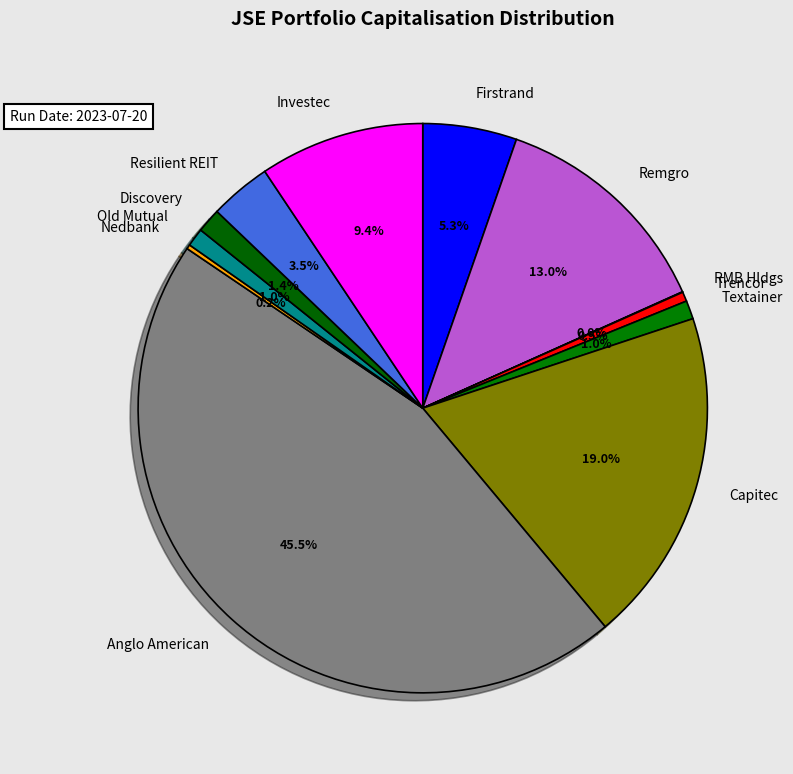

Which category has the biggest portion of the pie?

Anglo American